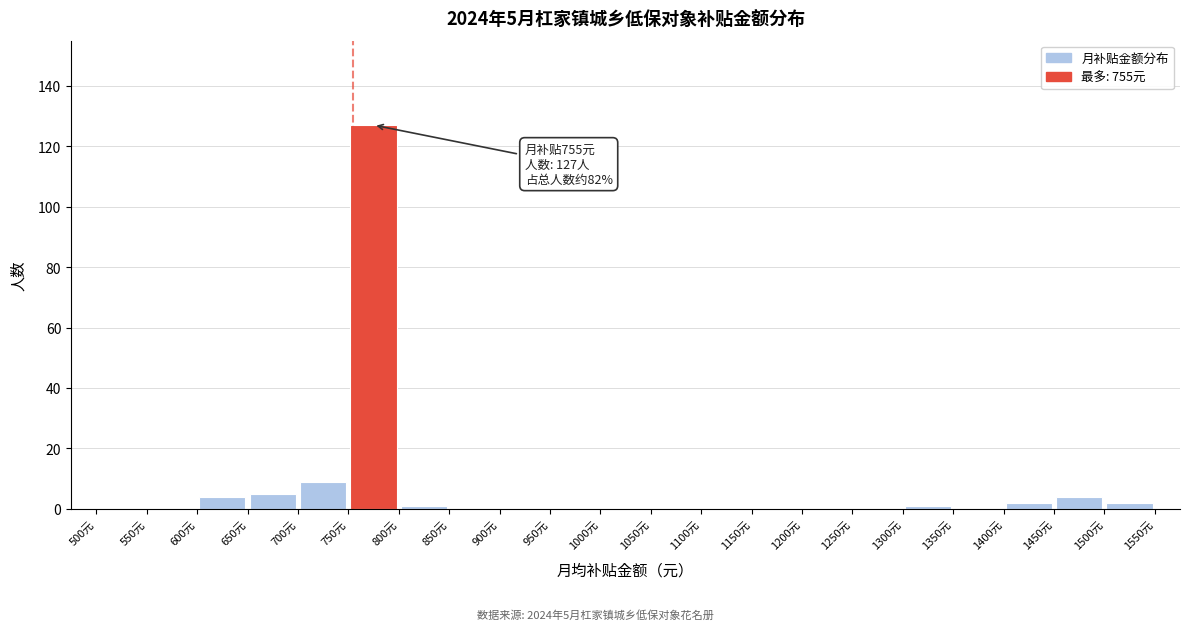

Which range on the x-axis has the tallest bar?

750 to 800